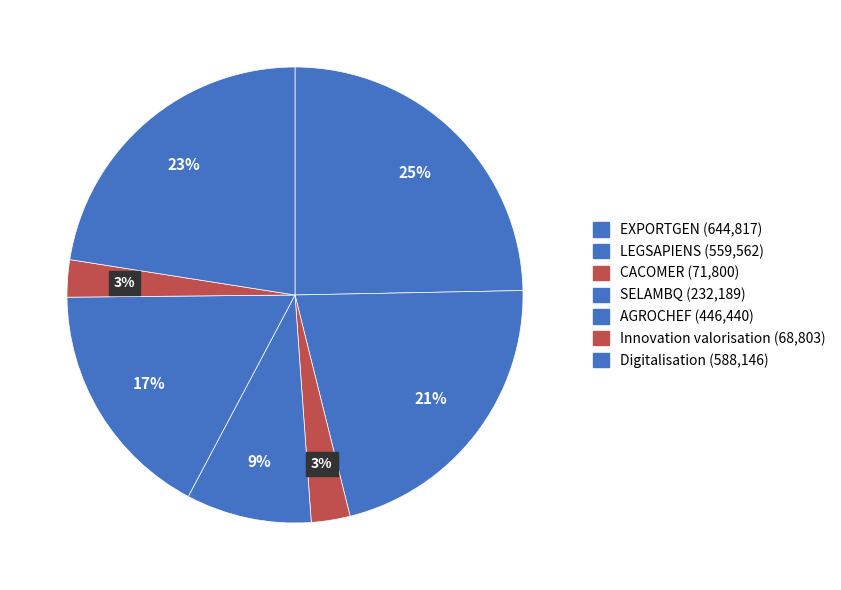

Between Digitalisation and AGROCHEF, which is larger?

Digitalisation